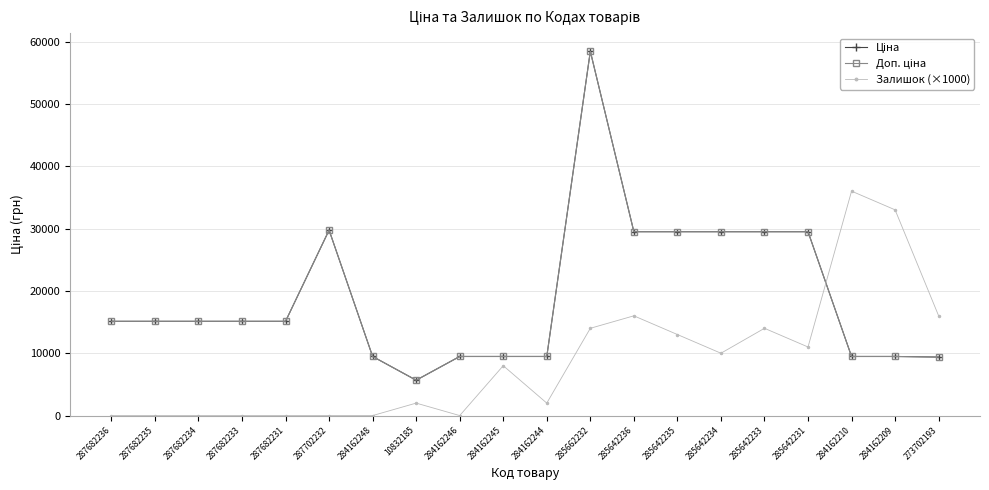

At which label does Ціна reach its minimum?

10832185